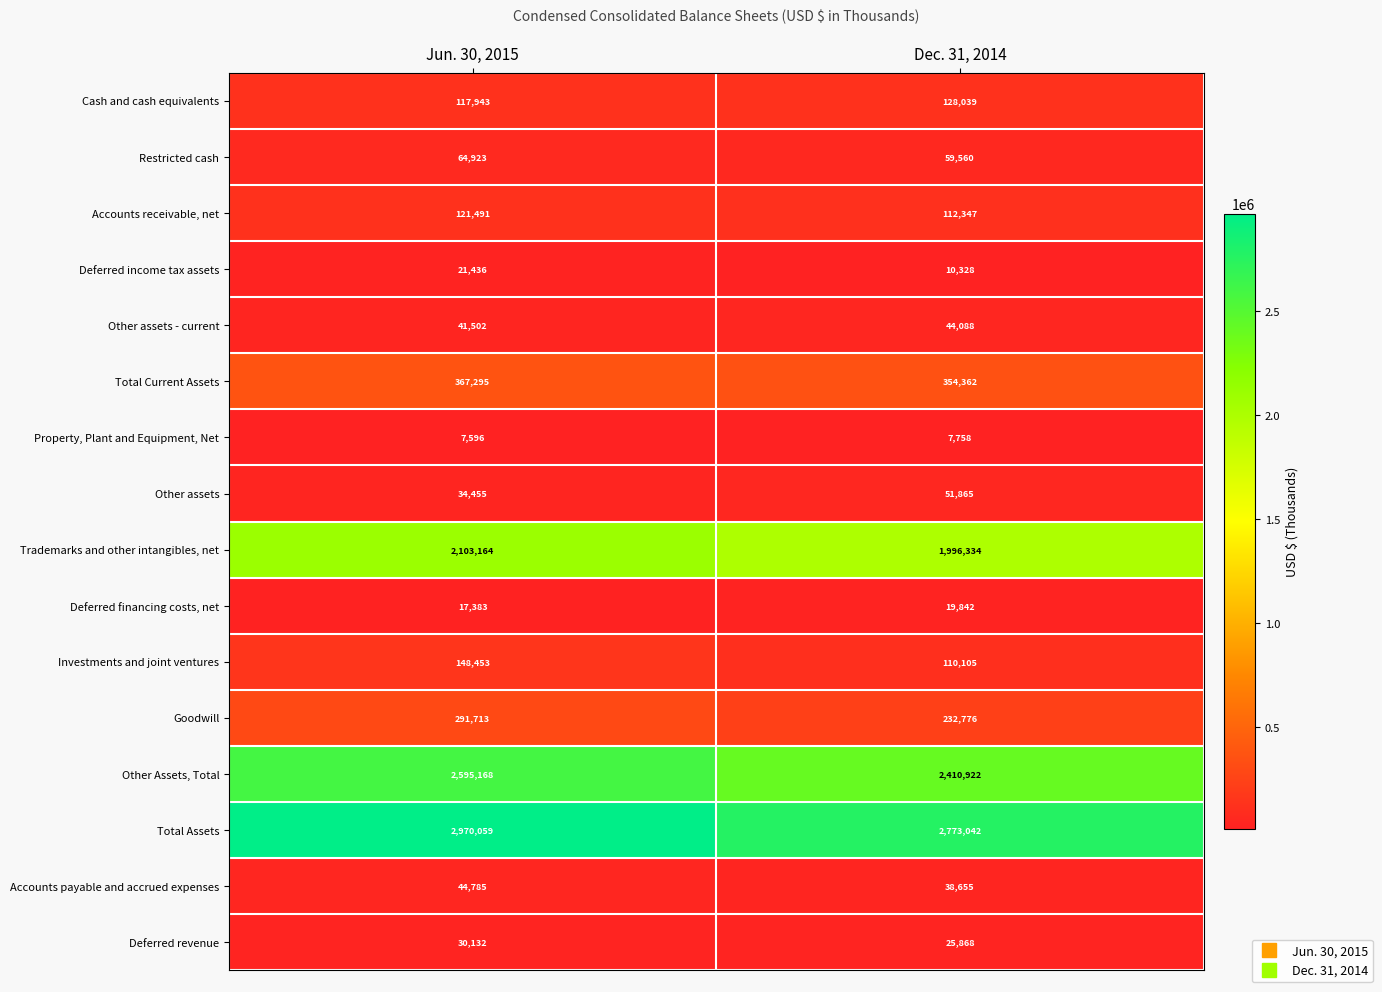

What is the sum of the Total Assets values at Jun. 30, 2015 and Dec. 31, 2014?

5743101